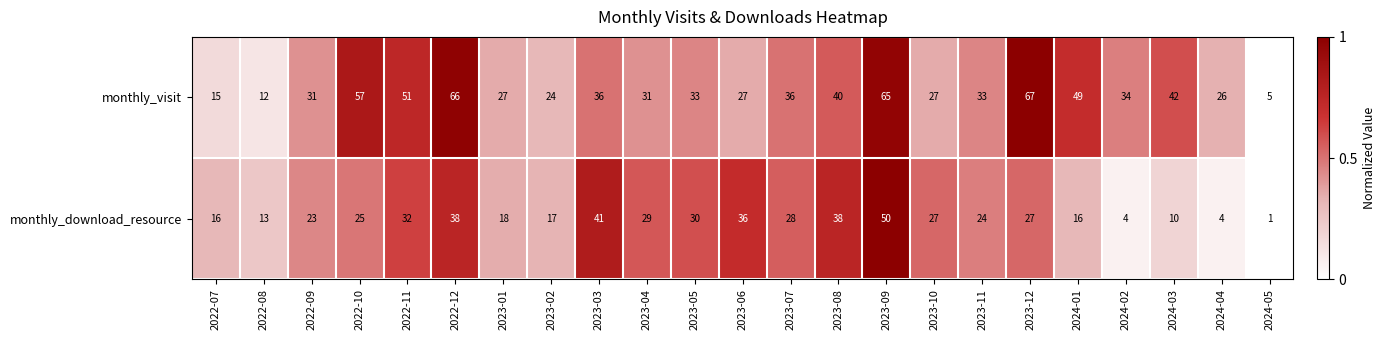

What is the difference between the monthly_download_resource values at 2024-04 and 2023-02?

13